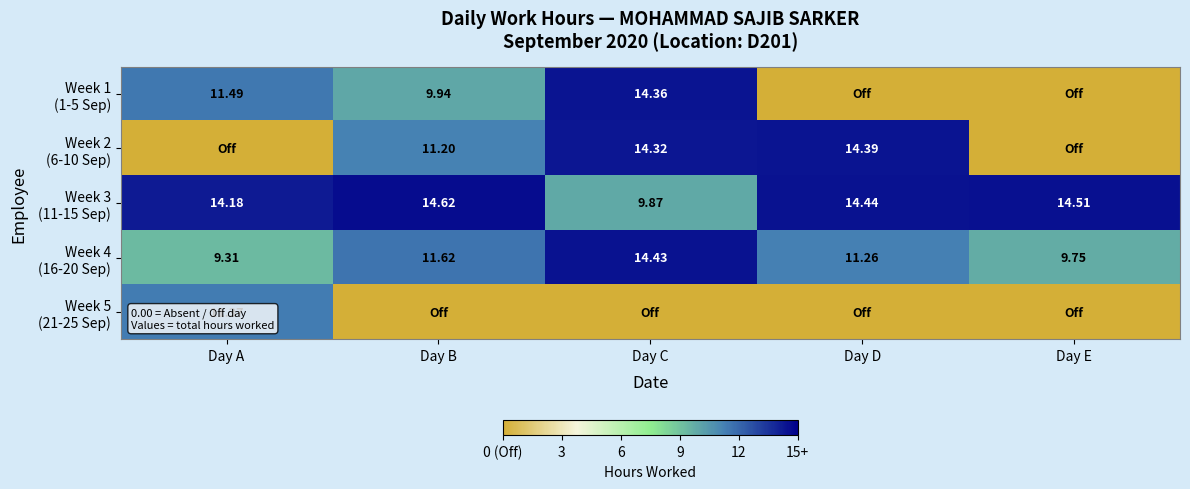

Which series has the largest range (max minus min)?

Week 2 (6-10 Sep)